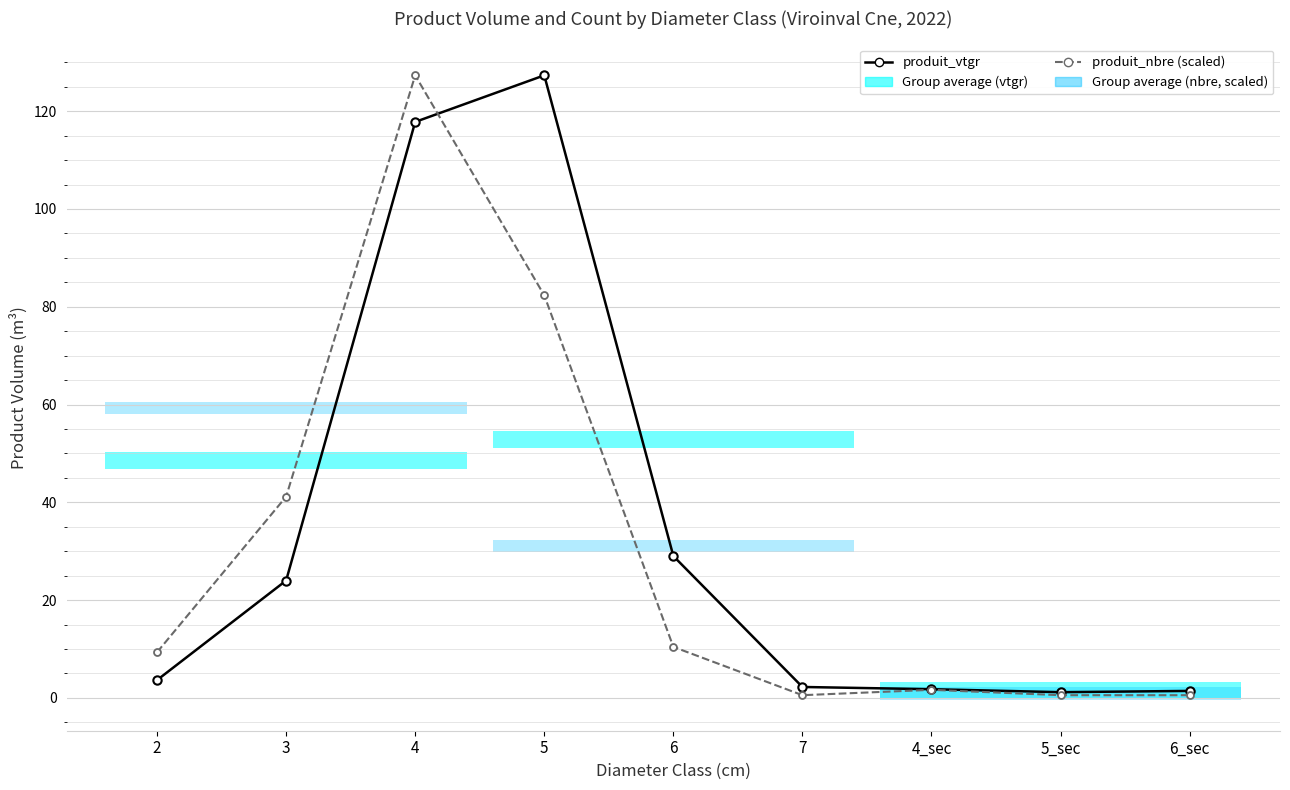

What position from the left is 4?

3